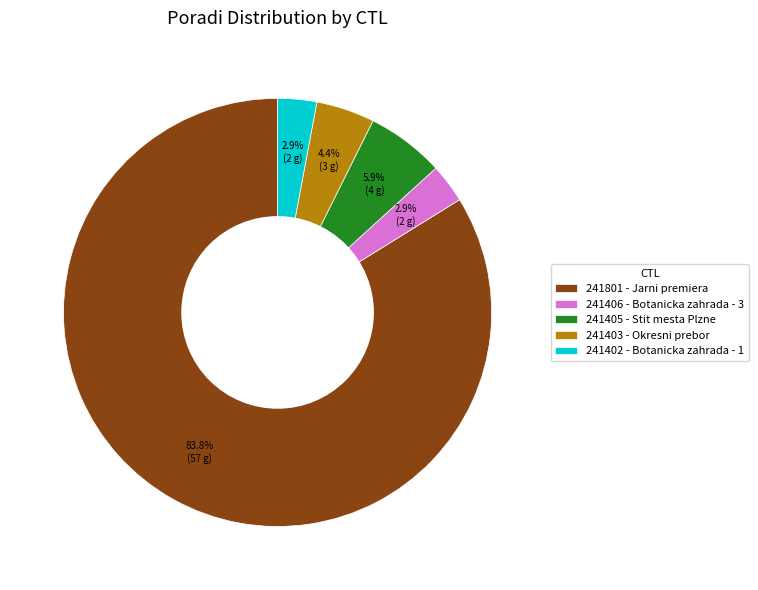

Count the number of slices in the pie.

5